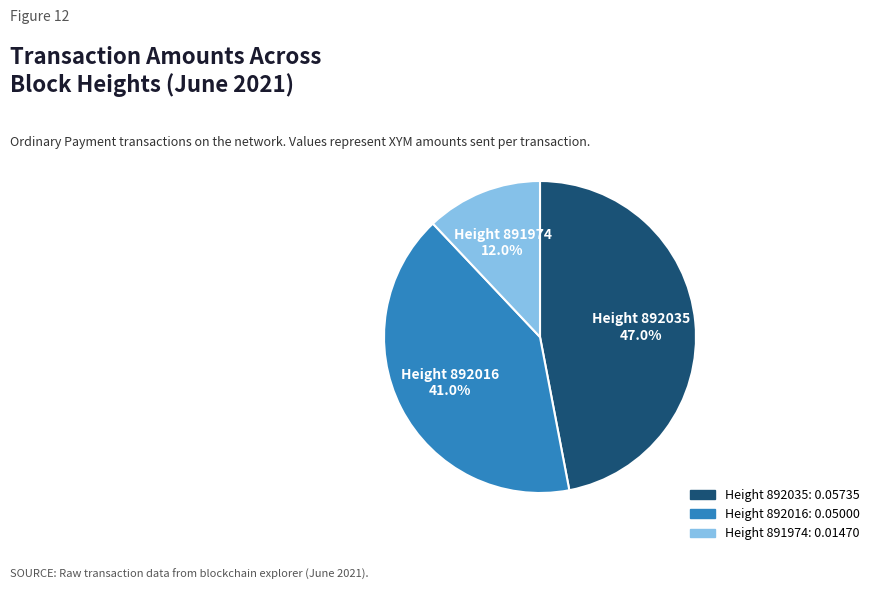

Rank the categories by value from highest to lowest.

Height 892035, Height 892016, Height 891974